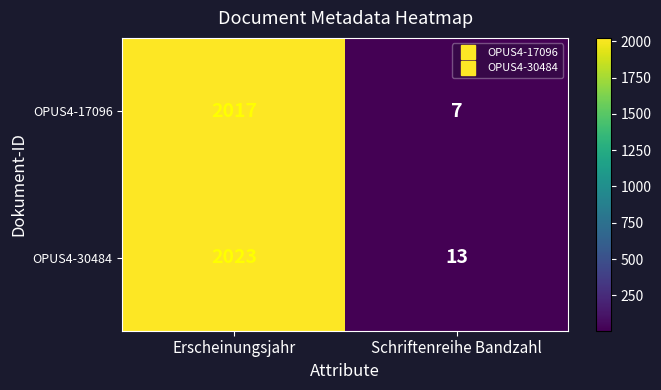

Which category has the highest value across all series?

Erscheinungsjahr